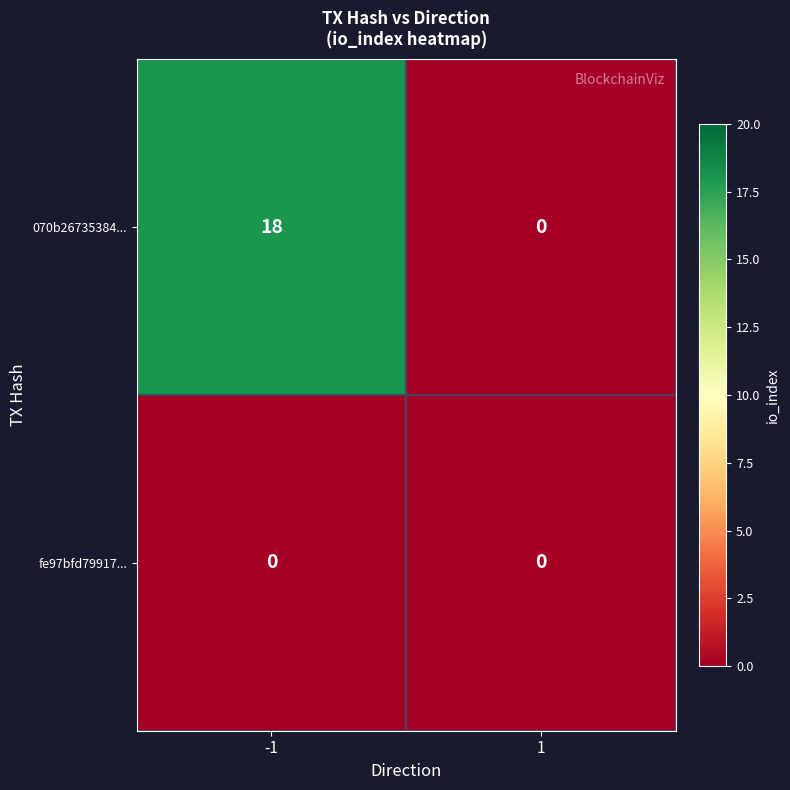

Reading left to right, extract all data points from this chart.

070b26735384...: -1=18	1=0
fe97bfd79917...: -1=0	1=0